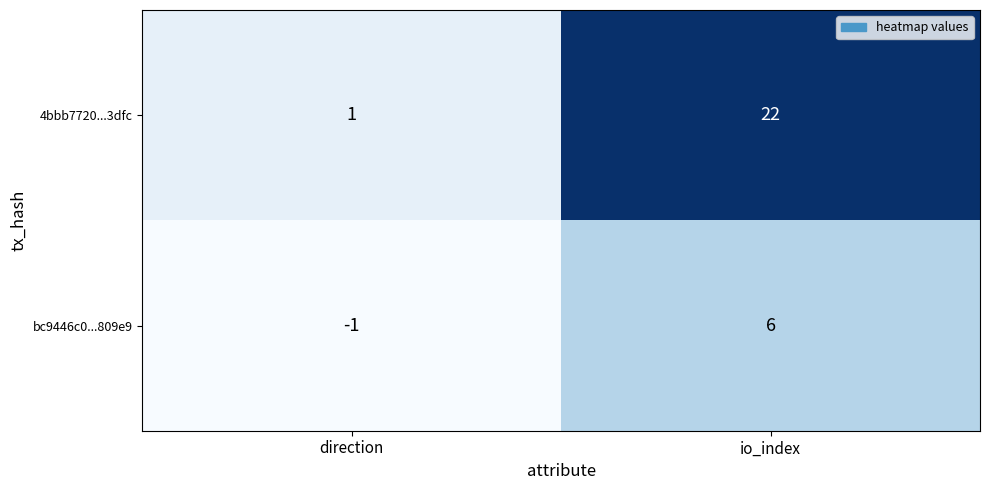

At how many categories does at least one series exceed 2?

1